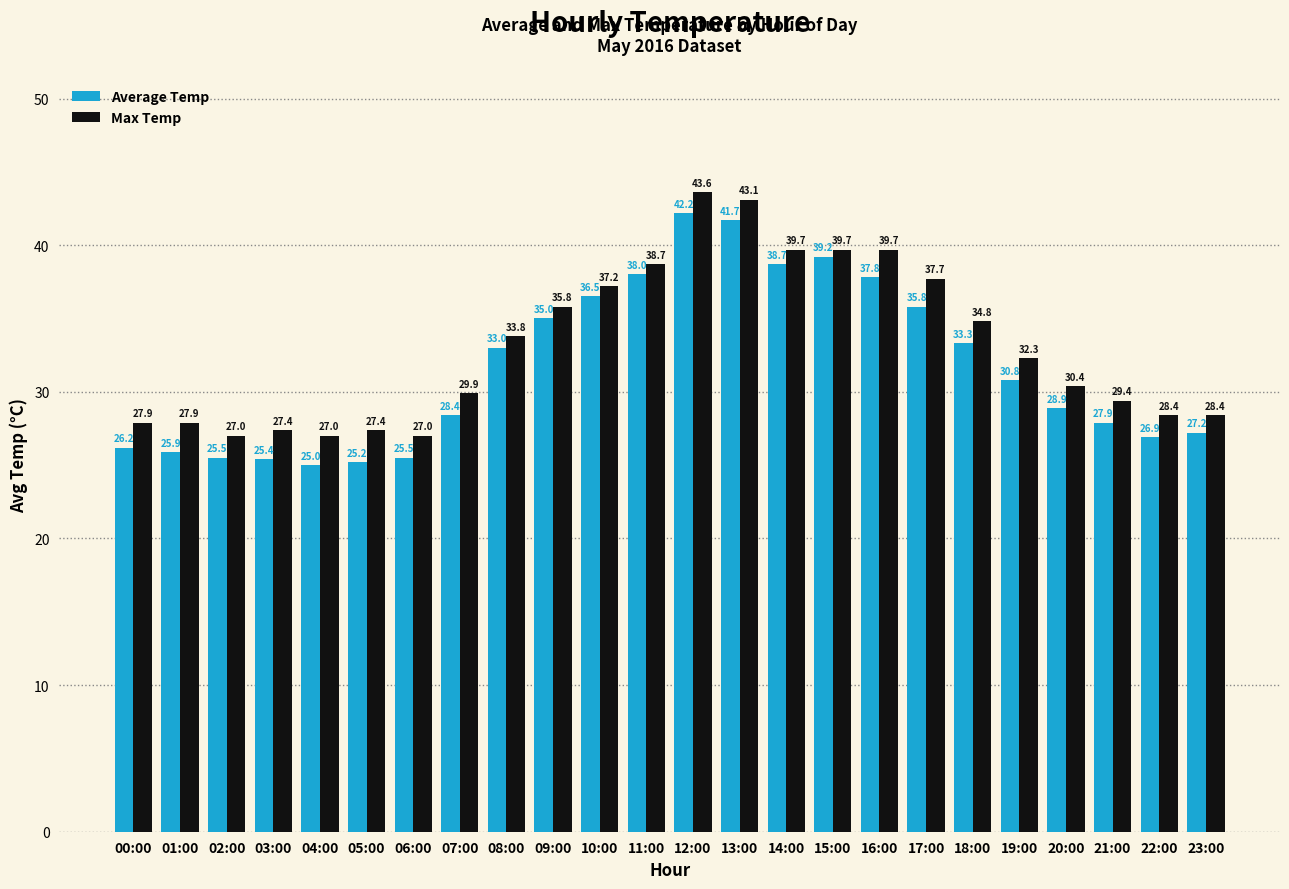

Which label corresponds to the smallest value in the chart?

04:00